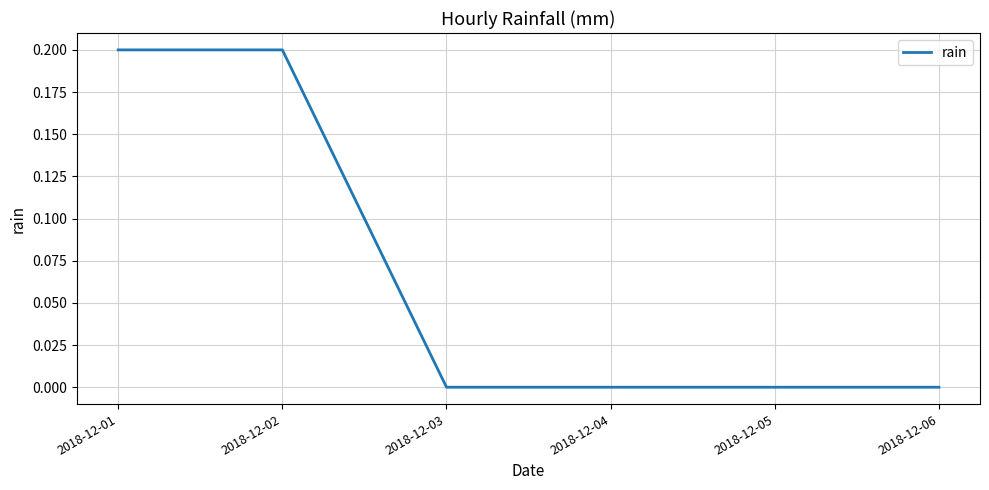

True or false: the data has more than 2 interior local peaks.

False